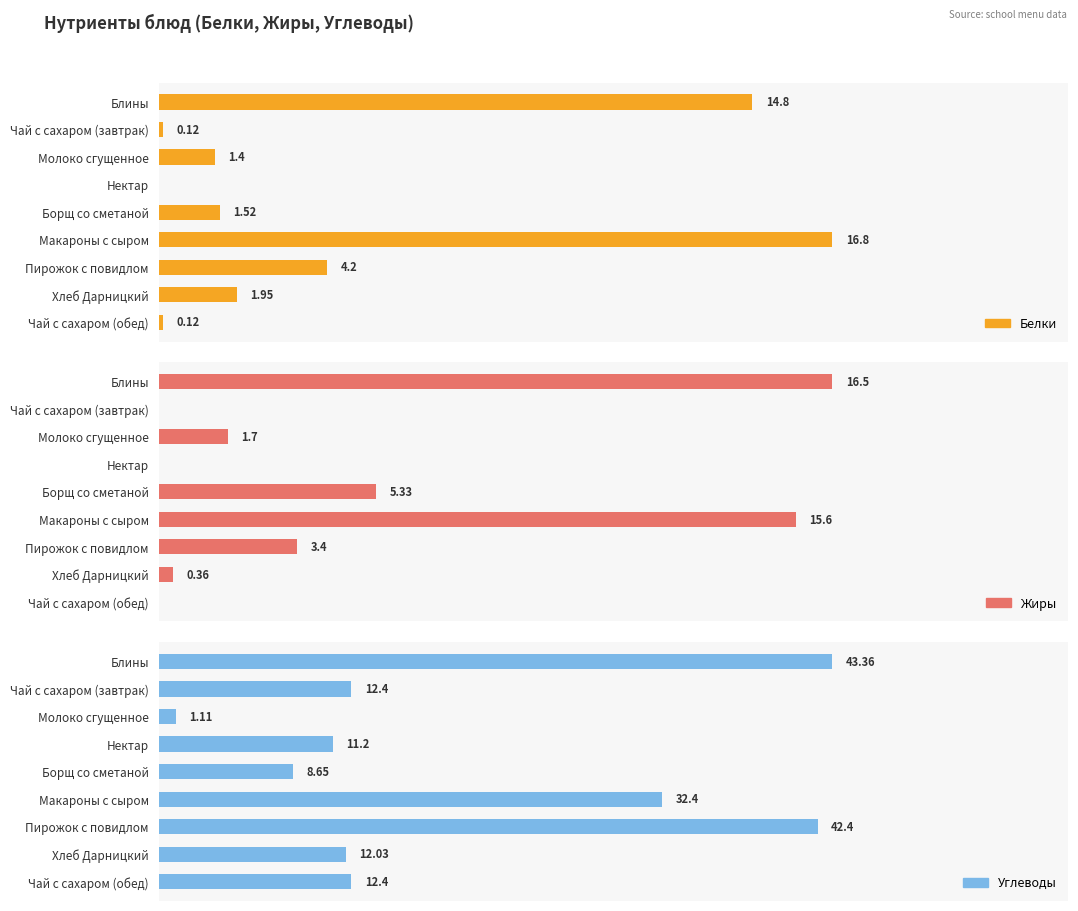

Between Чай с сахаром (завтрак) and Пирожок с повидлом, which is larger?

Пирожок с повидлом